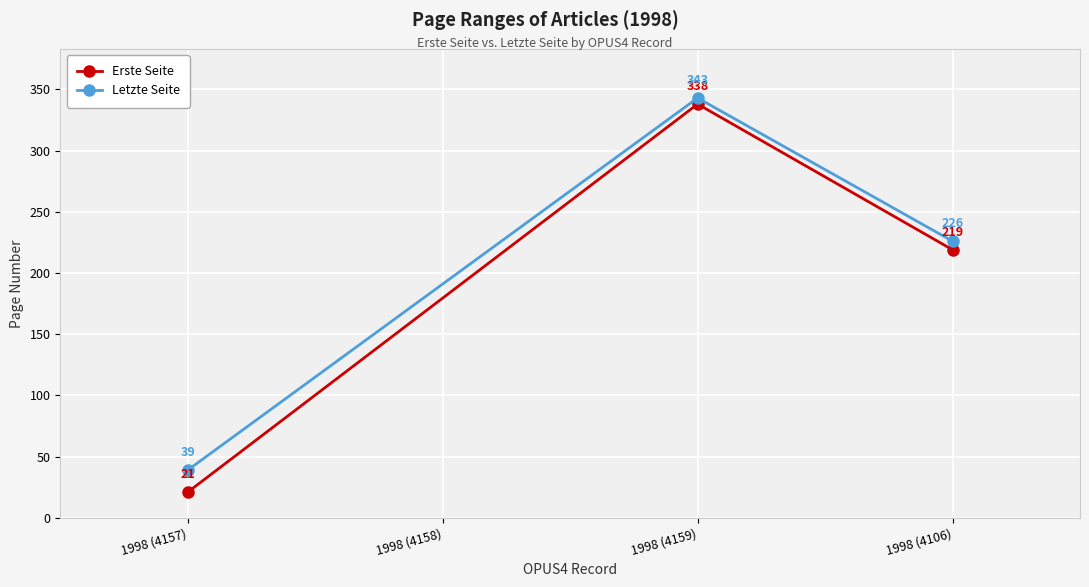

What is the spread (max minus min) of values at 1998 (4106)?

7